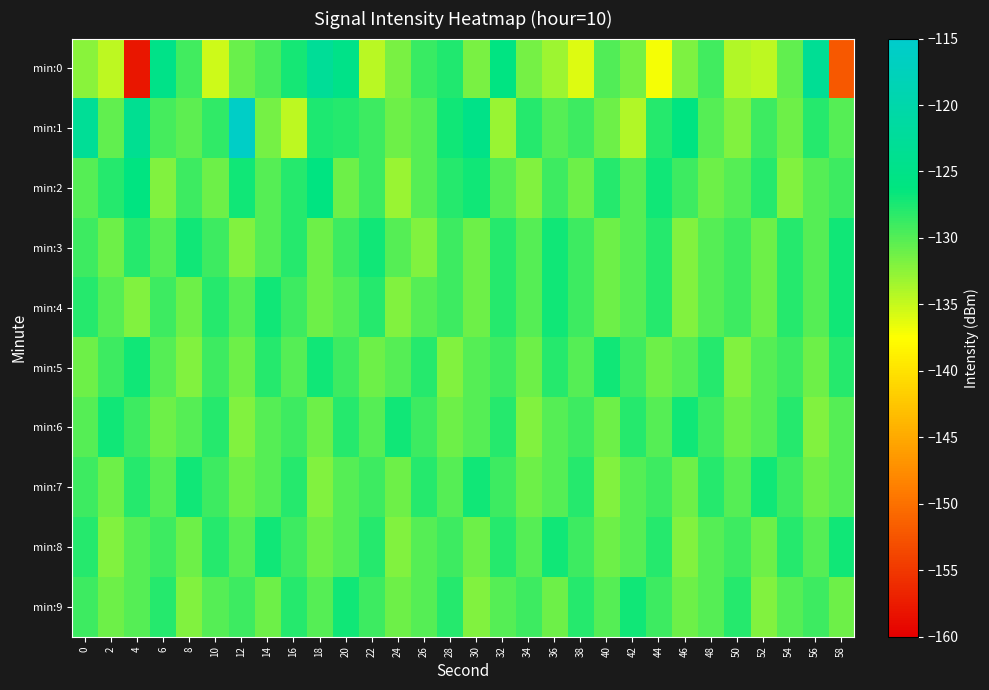

What is the total value across all series at 56?

-1294.2